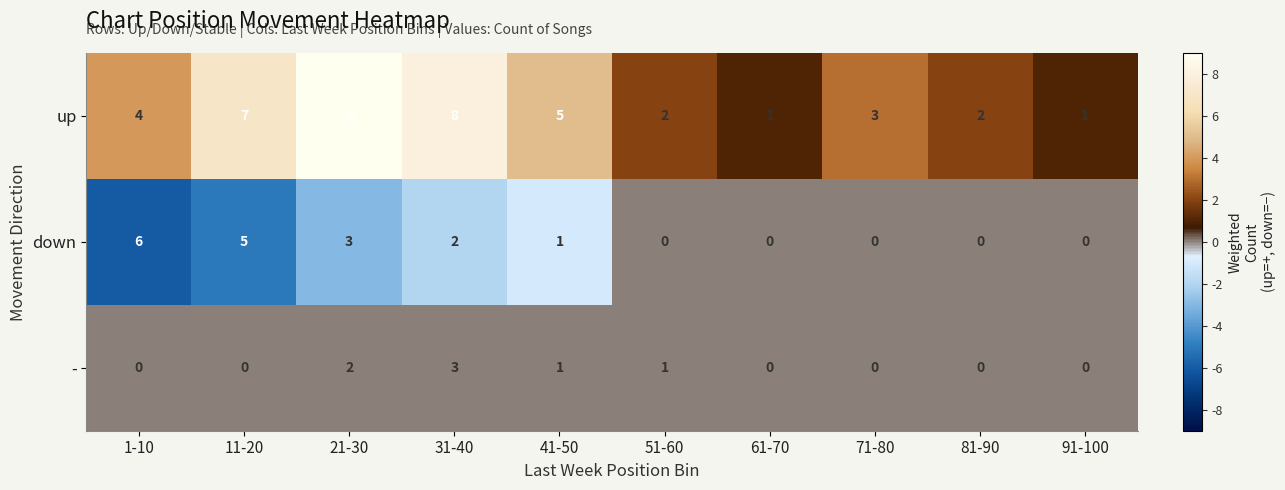

How many categories are shown in the chart?

10